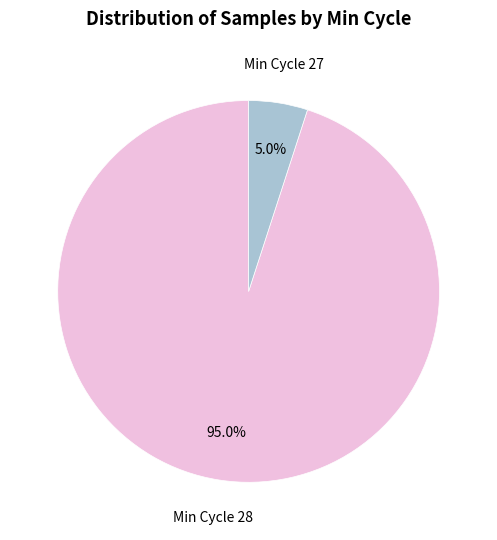

Is there a majority slice in this chart?

Yes